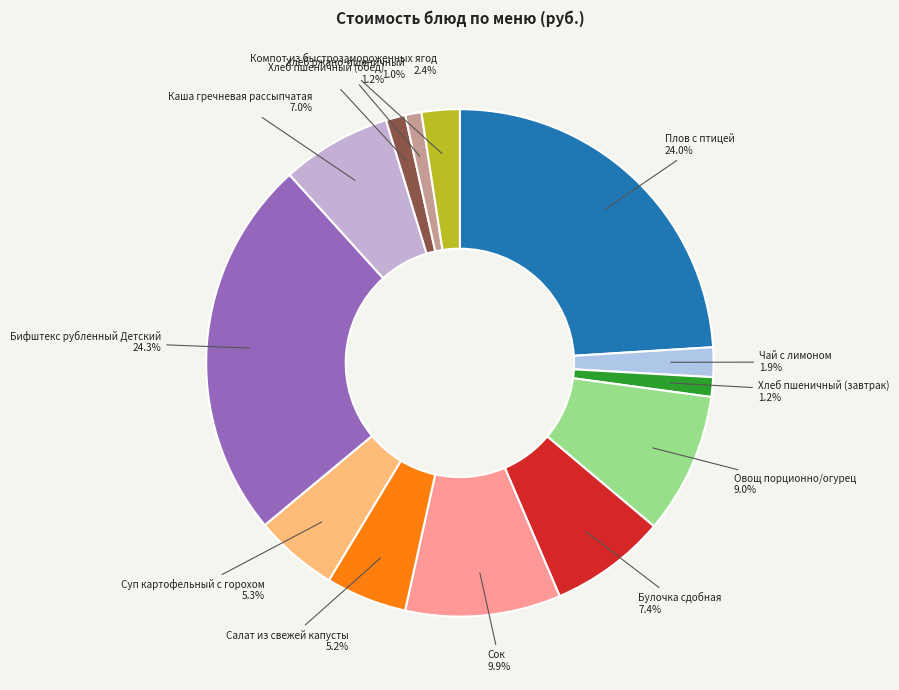

Combined, do Булочка сдобная and Салат из свежей капусты account for over 50%?

No